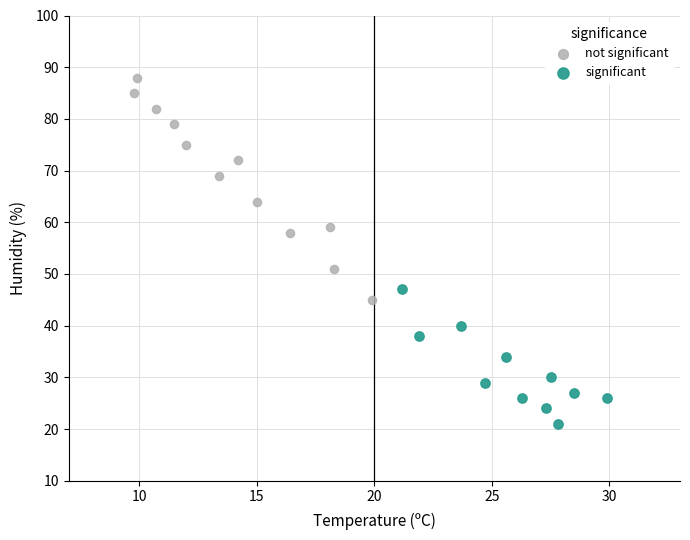

Which series contains the lowest Y value?

significant